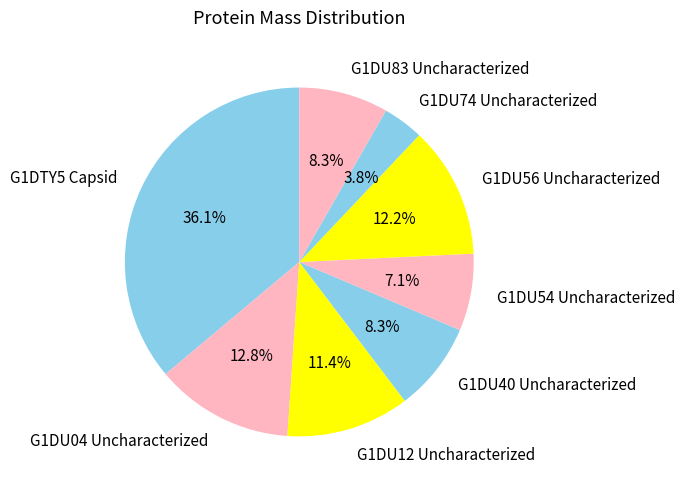

To the nearest percent, what is the difference between the largest and smallest slice percentages?

32%